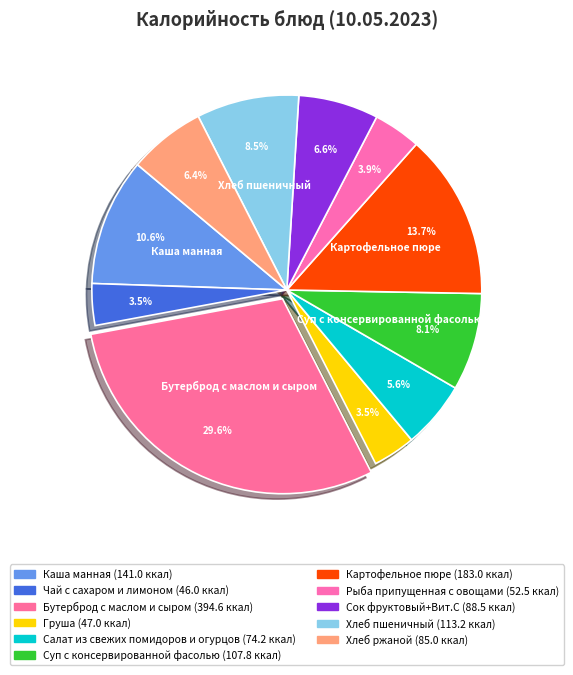

How many slices are in this pie chart?

11